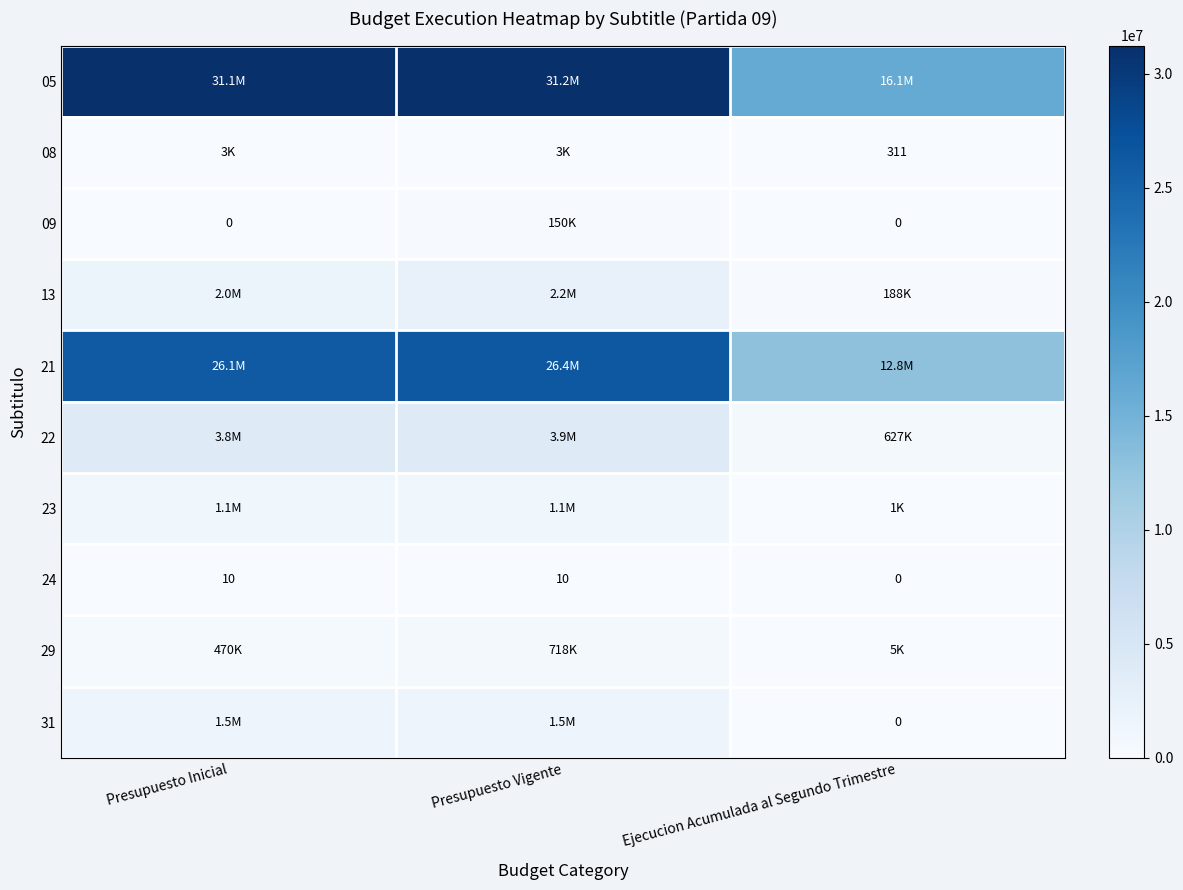

What is the highest value of the 24 series?

10